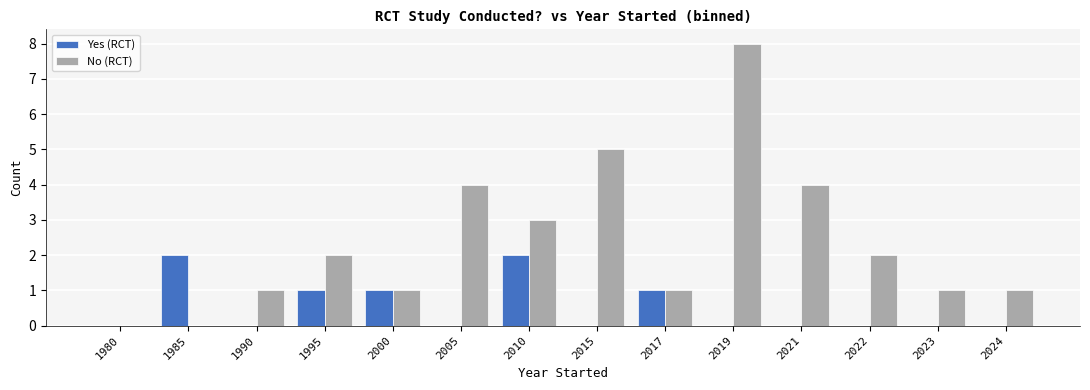

The value of Yes (RCT) at 1990 is -1. True or false?

False